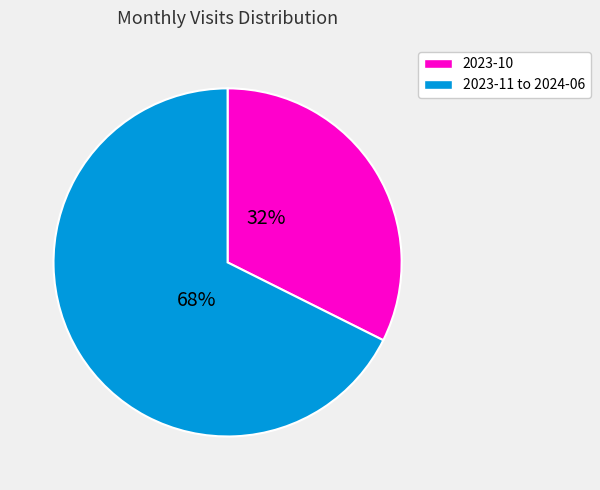

To the nearest percent, what is the average slice percentage?

50%